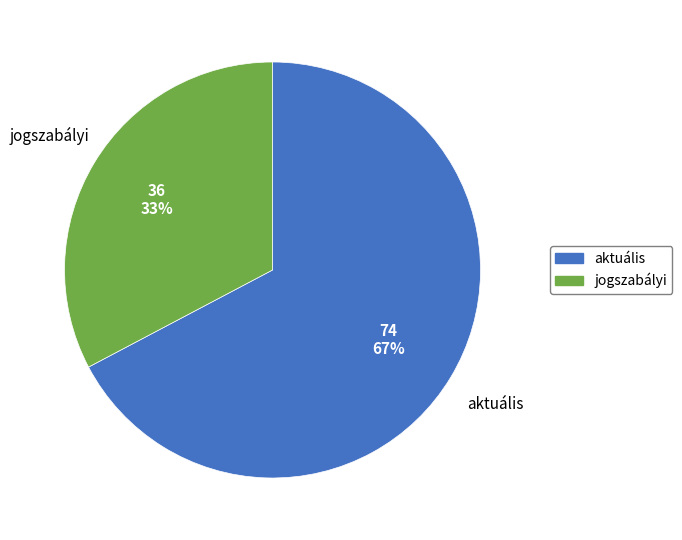

Between aktuális and jogszabályi, which is larger?

aktuális